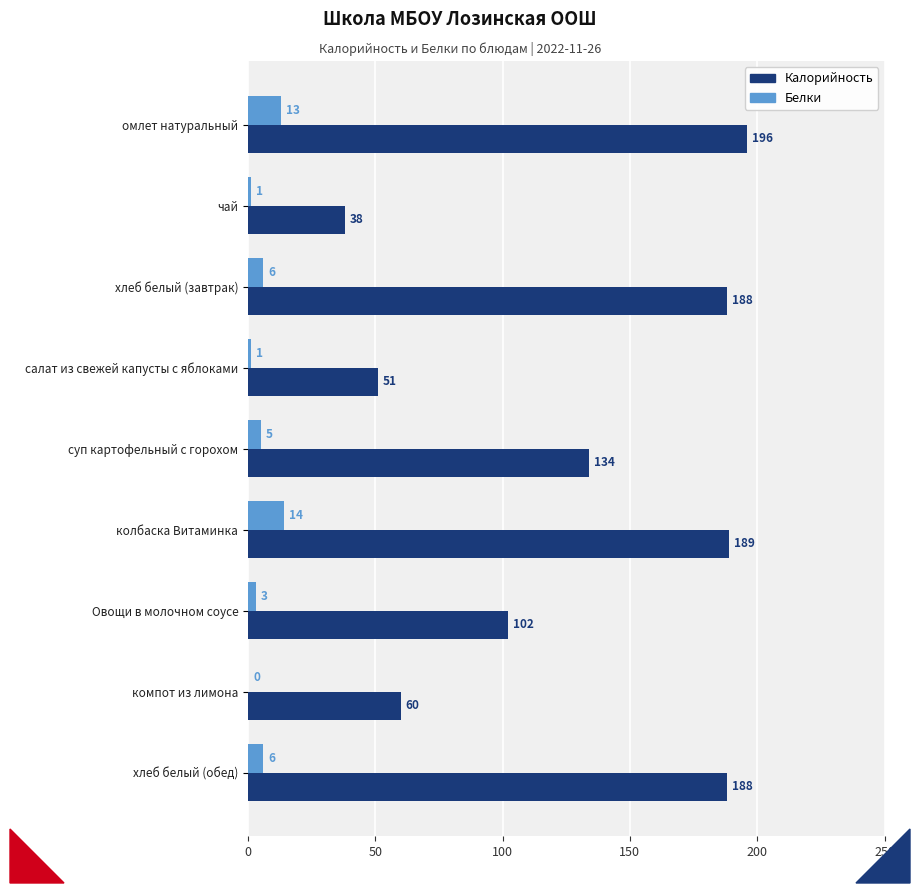

The Белки series shows 3 at Овощи в молочном соусе. True or false?

True